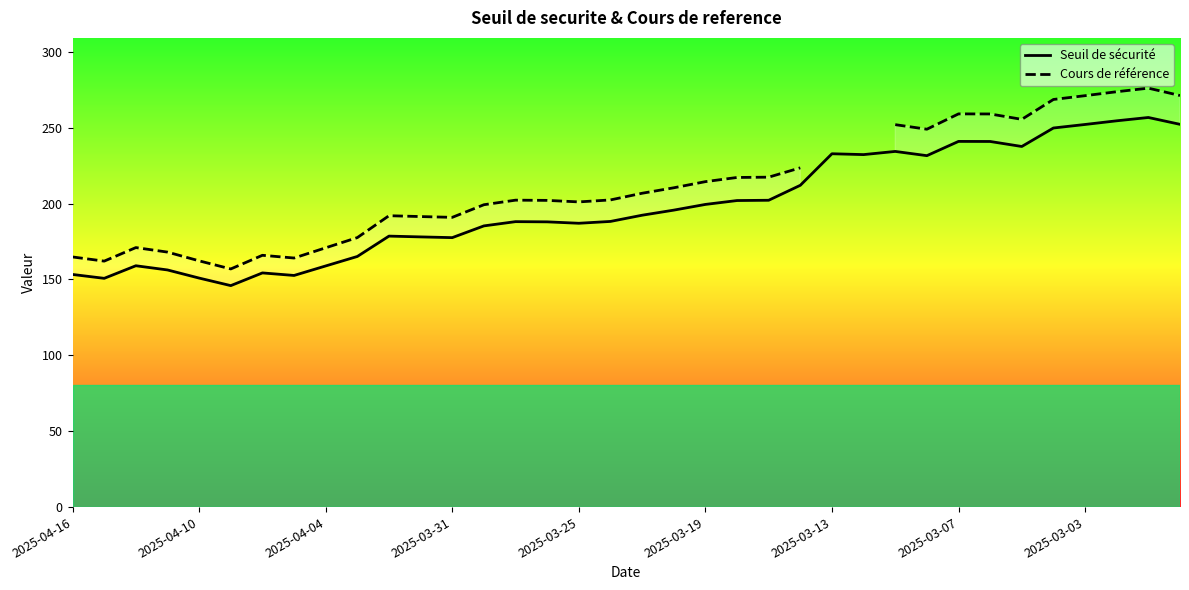

What is the minimum value for Seuil de sécurité?

145.9